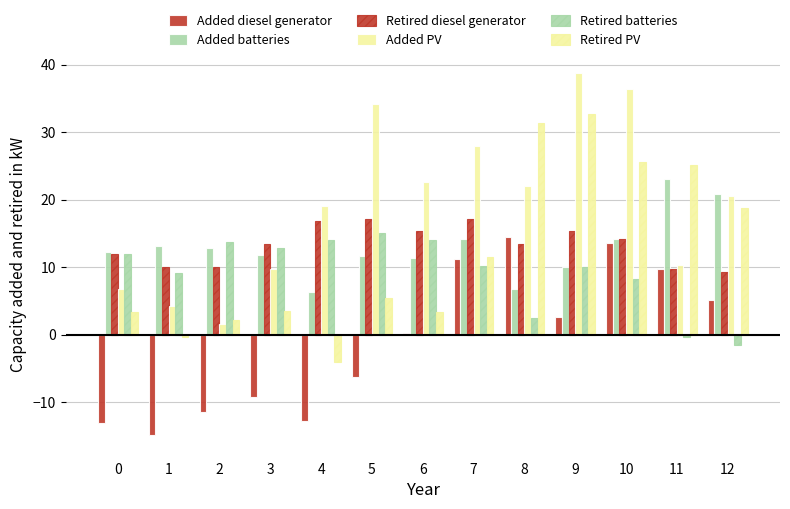

What is the total value across all series at 3?

42.1